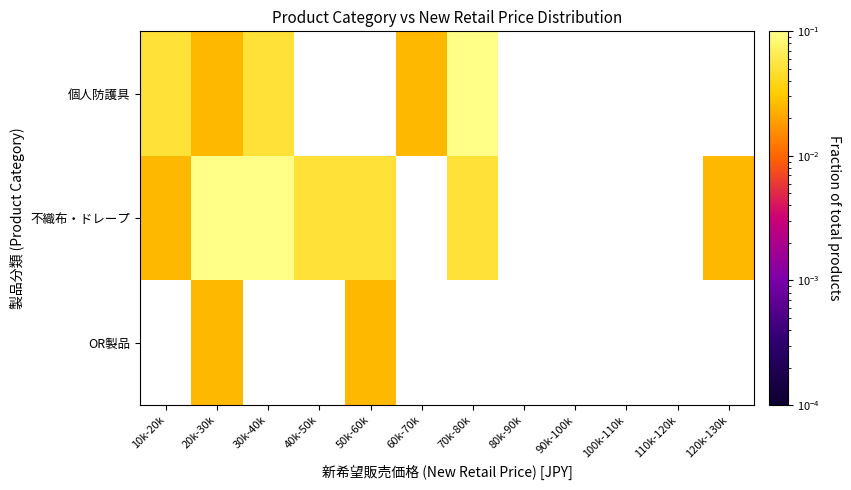

What is the total value across all series at 70k-80k?

0.2